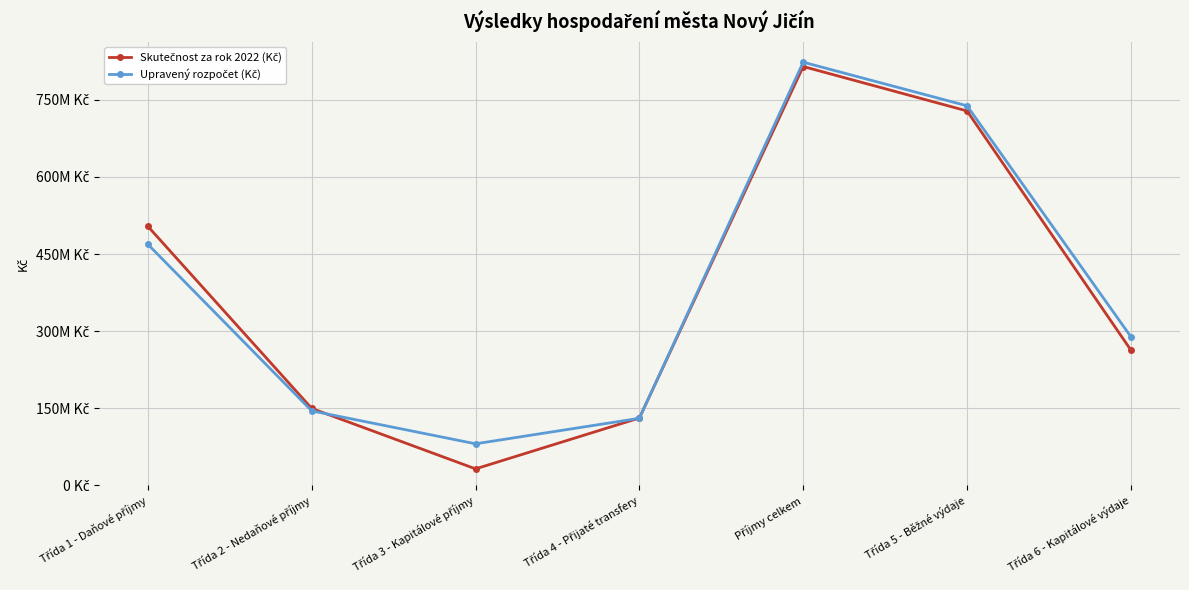

Does the chart have visible grid lines?

Yes